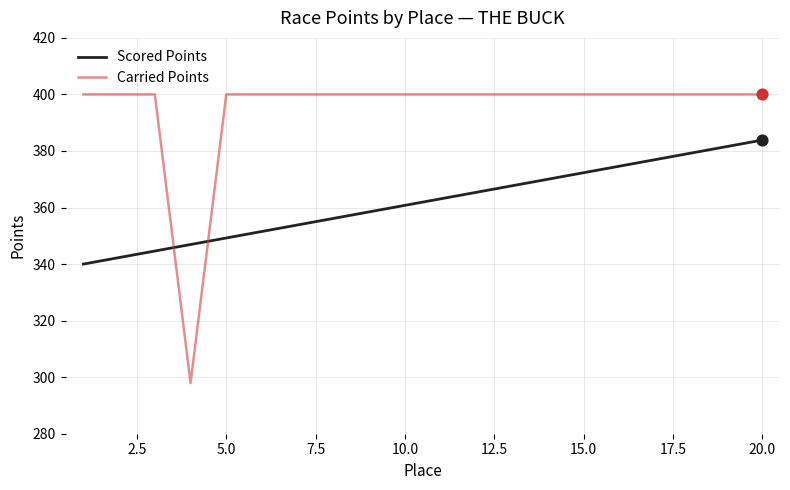

Which series has the largest range (max minus min)?

Carried Points